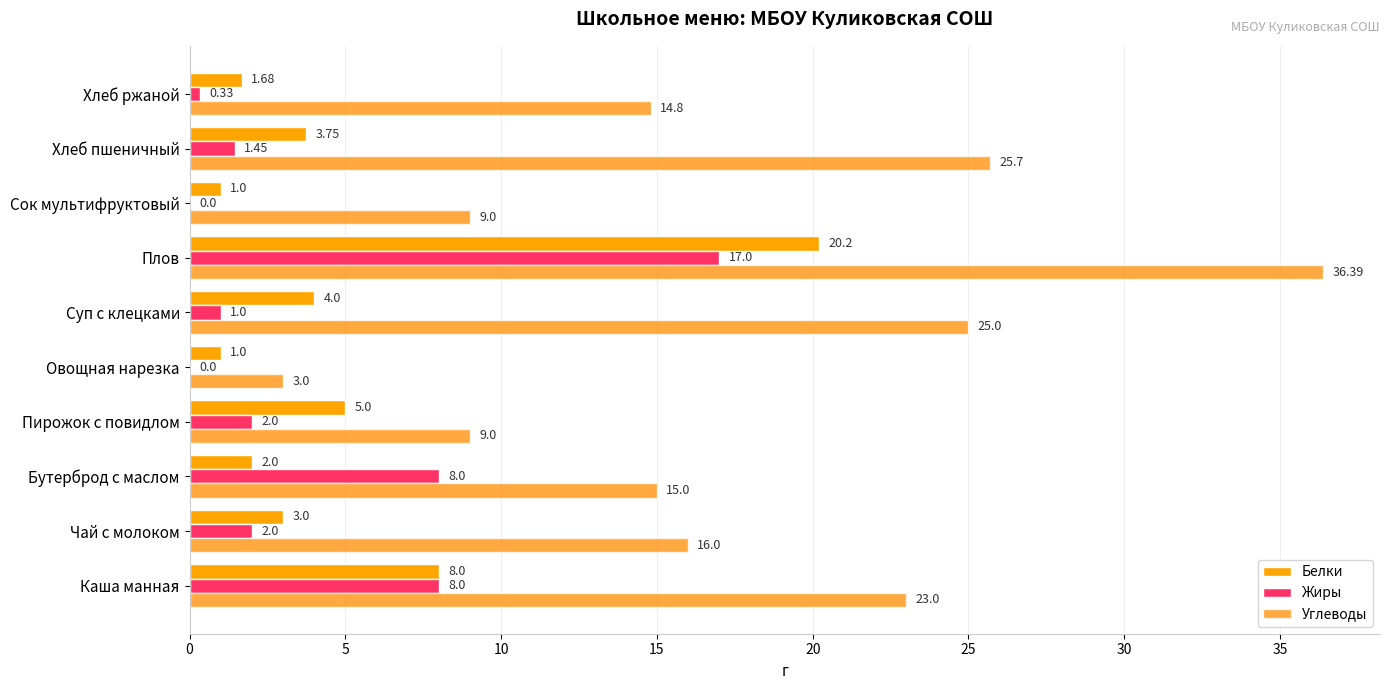

Count the number of categories in the chart.

10